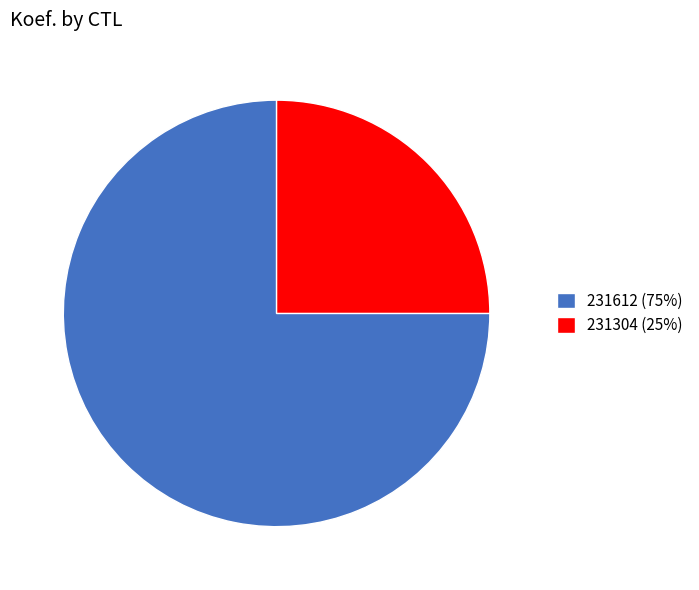

Which slice is the largest?

231612